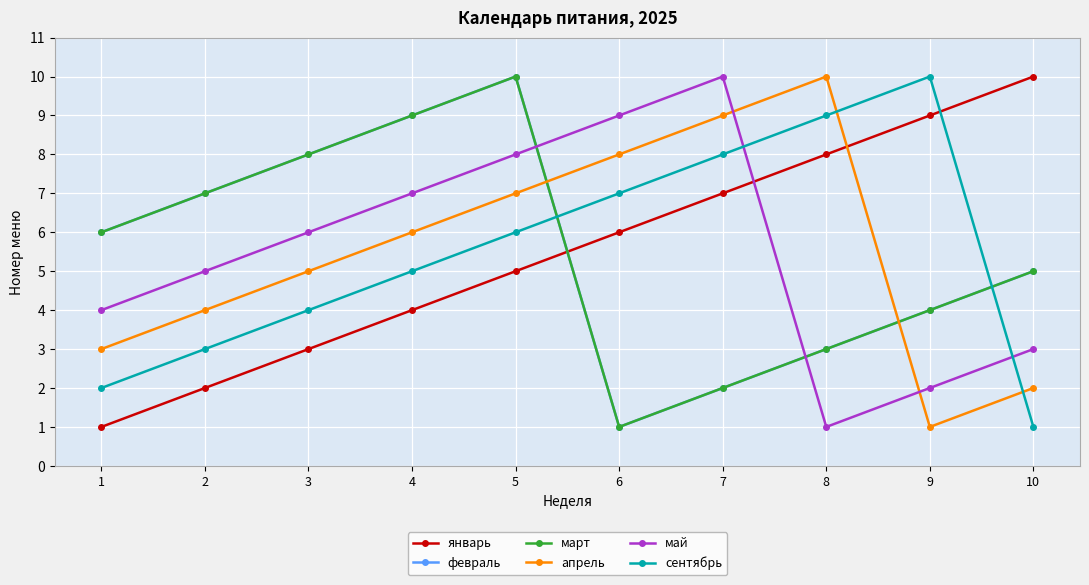

What is the sum of the май values at 1 and 10?

7